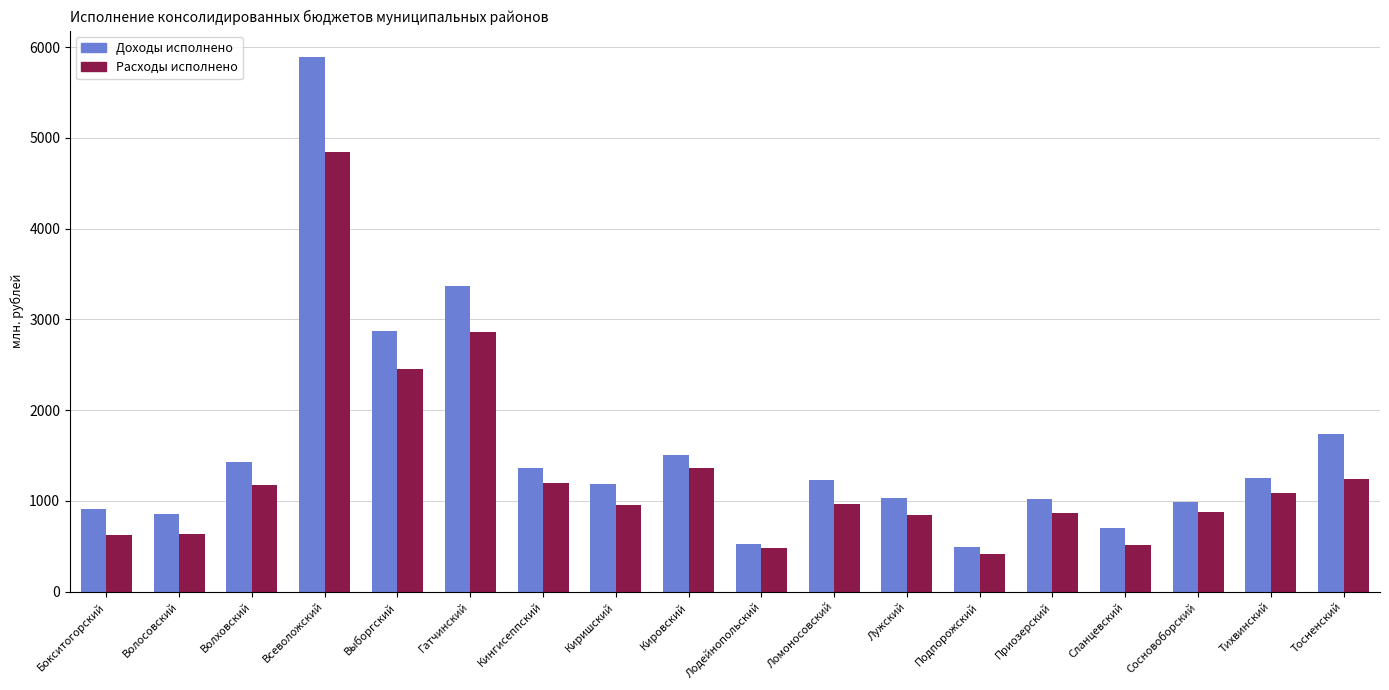

What is the label of the 12th bar from the right?

Кингисеппский